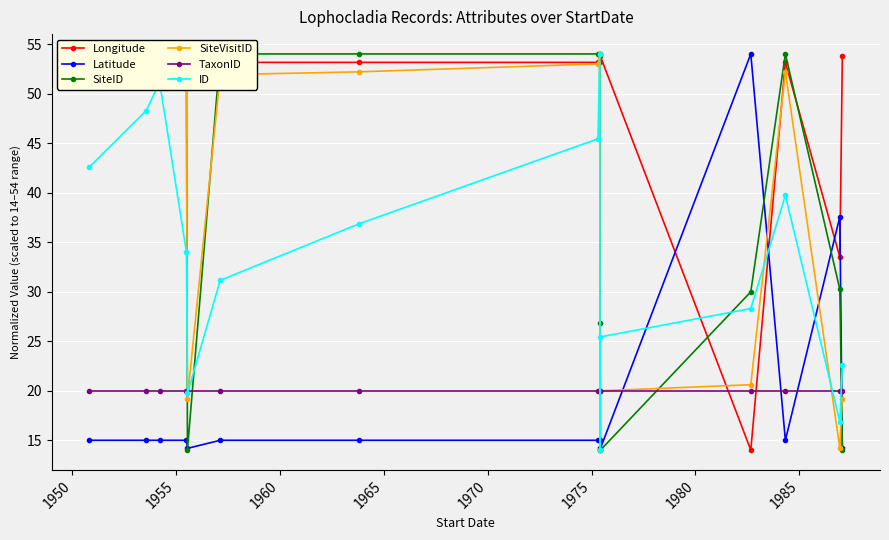

What is the highest value of the Longitude series?

54.0